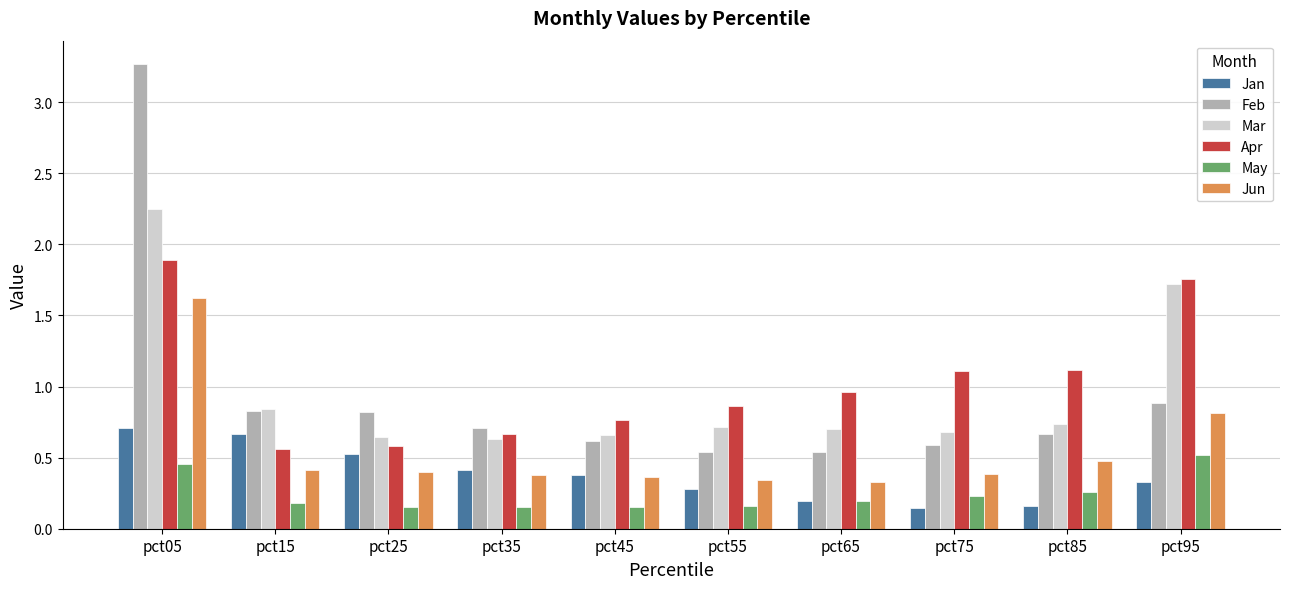

What is the difference between the second highest and second lowest values in the Apr series?

1.2